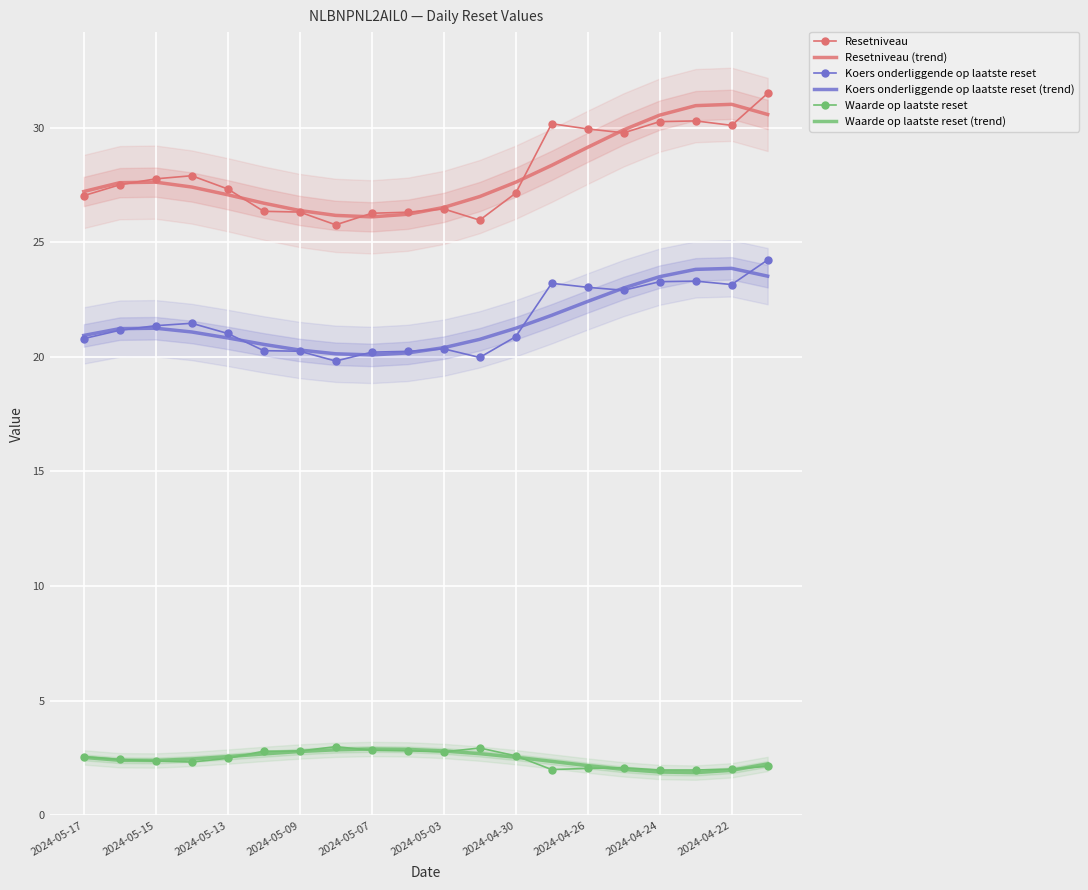

How many lines are shown in the chart?

6